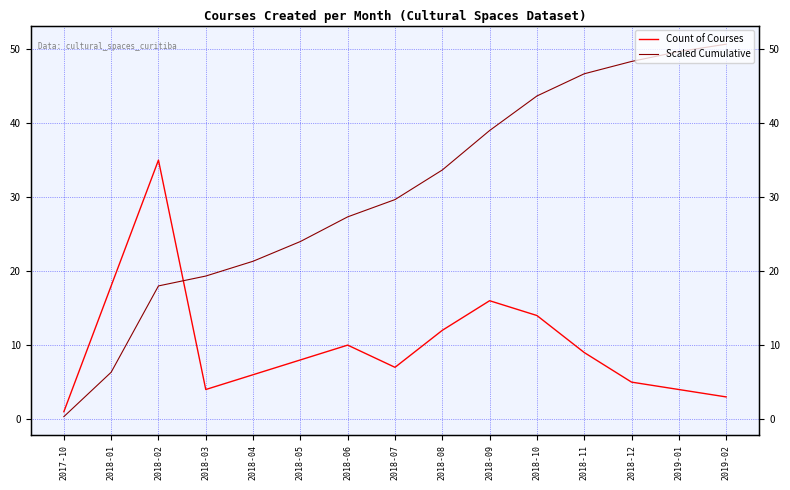

The Count of Courses series shows 6.0 at 2018-04. True or false?

True